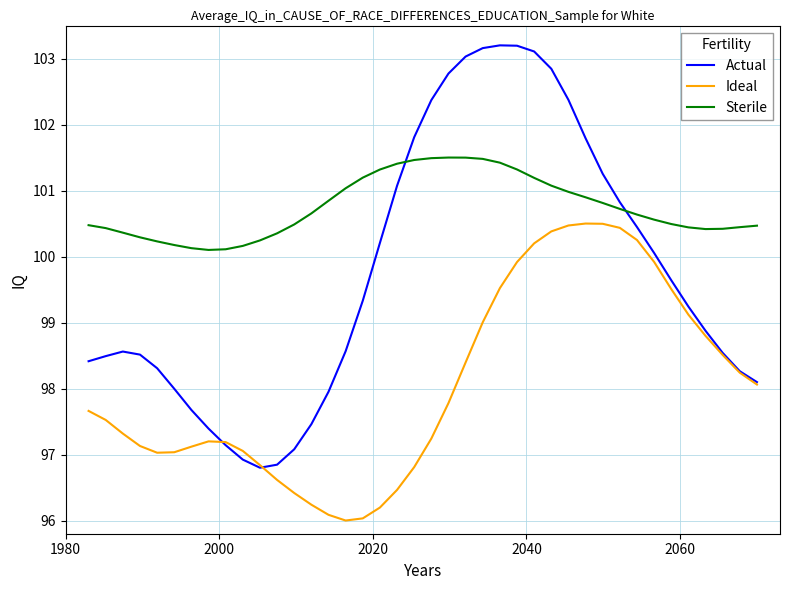

Which series has the largest total across all categories?

Sterile